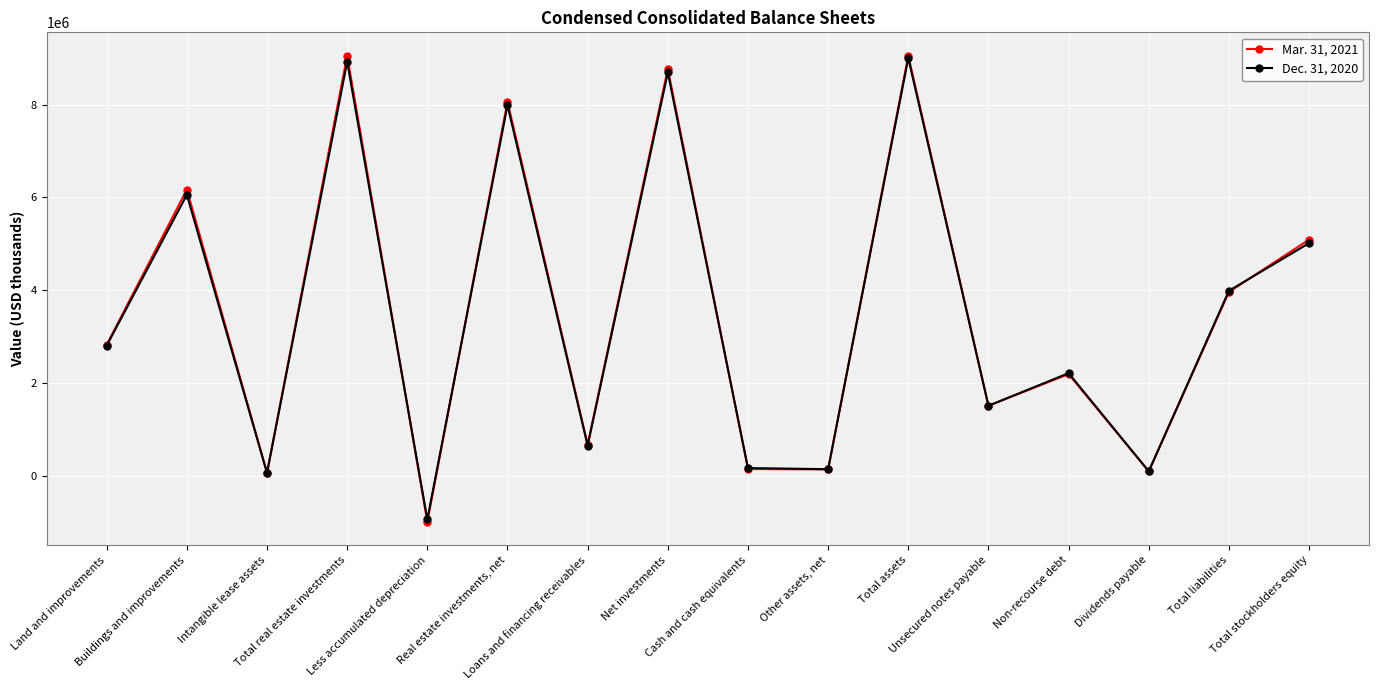

How many interior local peaks does the Mar. 31, 2021 series have?

6